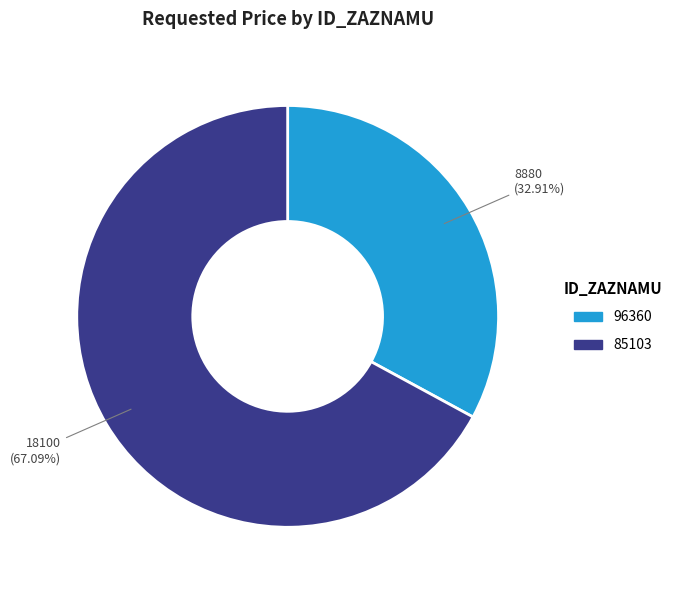

Count the number of slices in the pie.

2